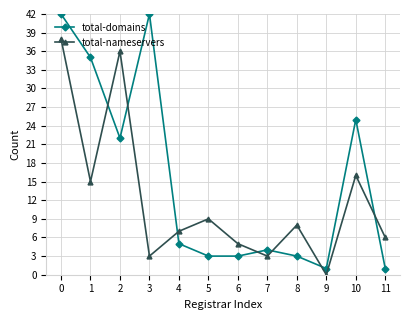

What is the value of the total-domains point at the 11th from the left?

25